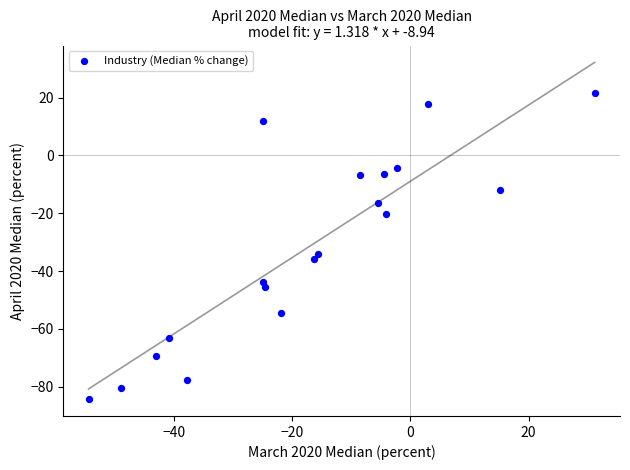

What is the range of Y values (max minus min)?

105.8